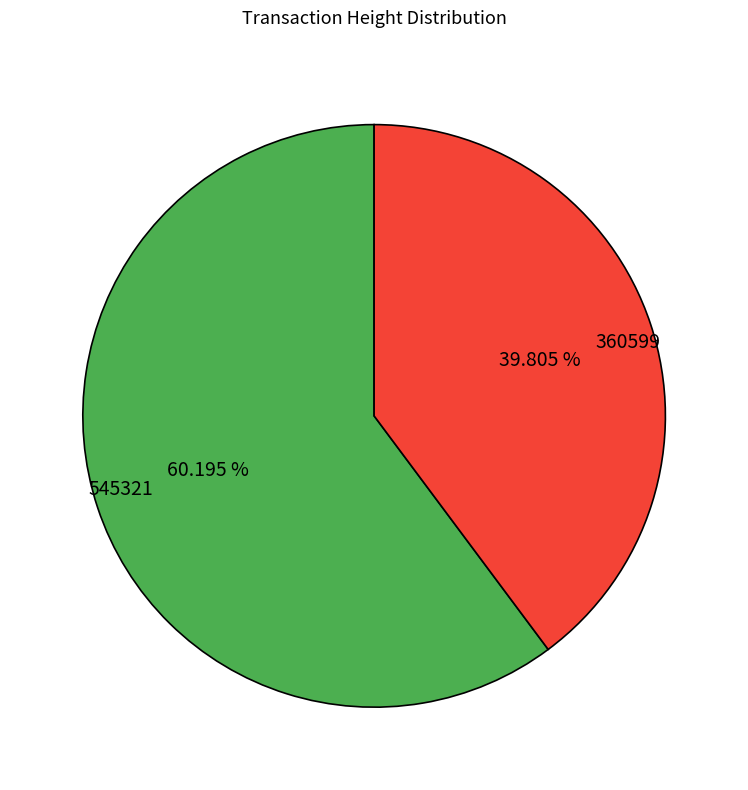

What is the smallest slice in the pie chart?

360599